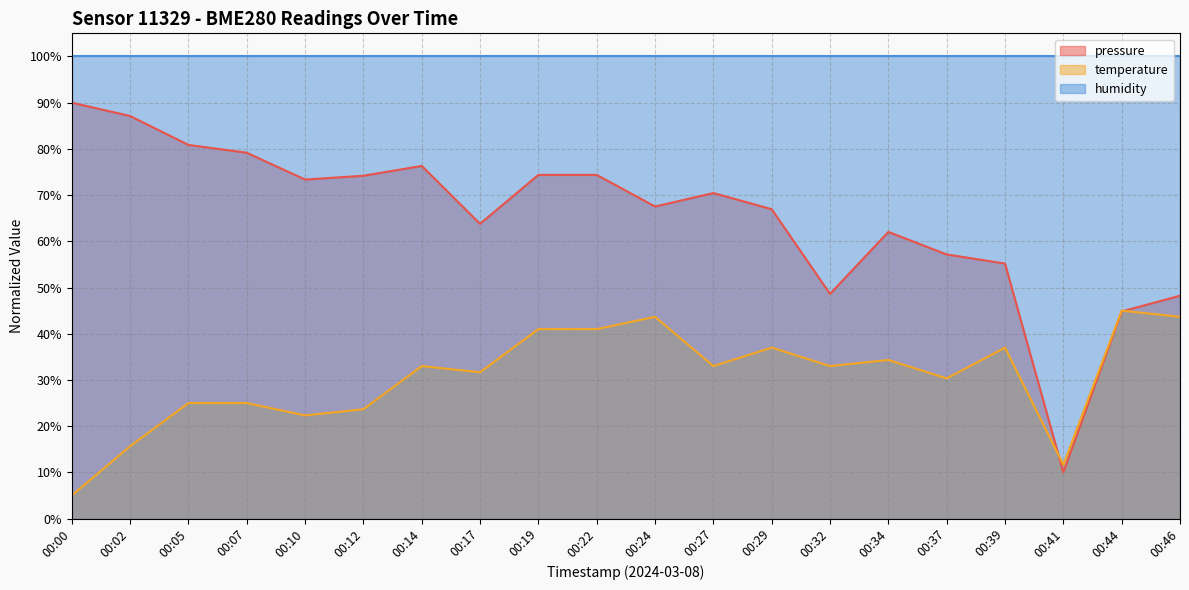

Between 00:14 and 00:29, which is larger?

00:14